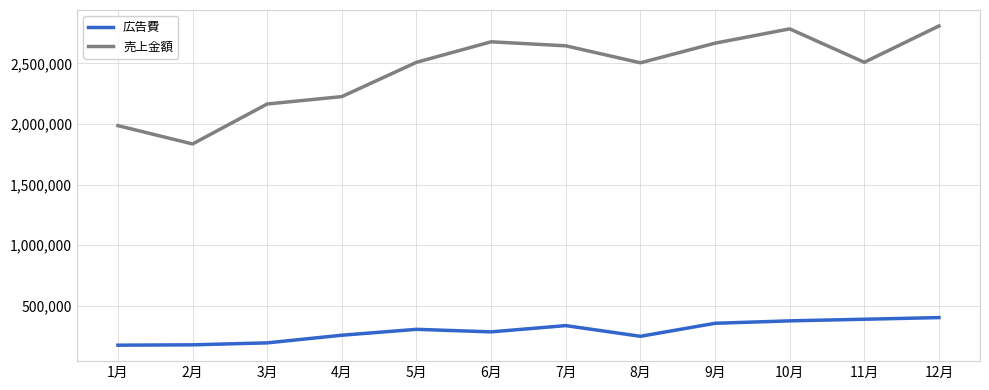

What is the total value across all series at 9月?

3023997